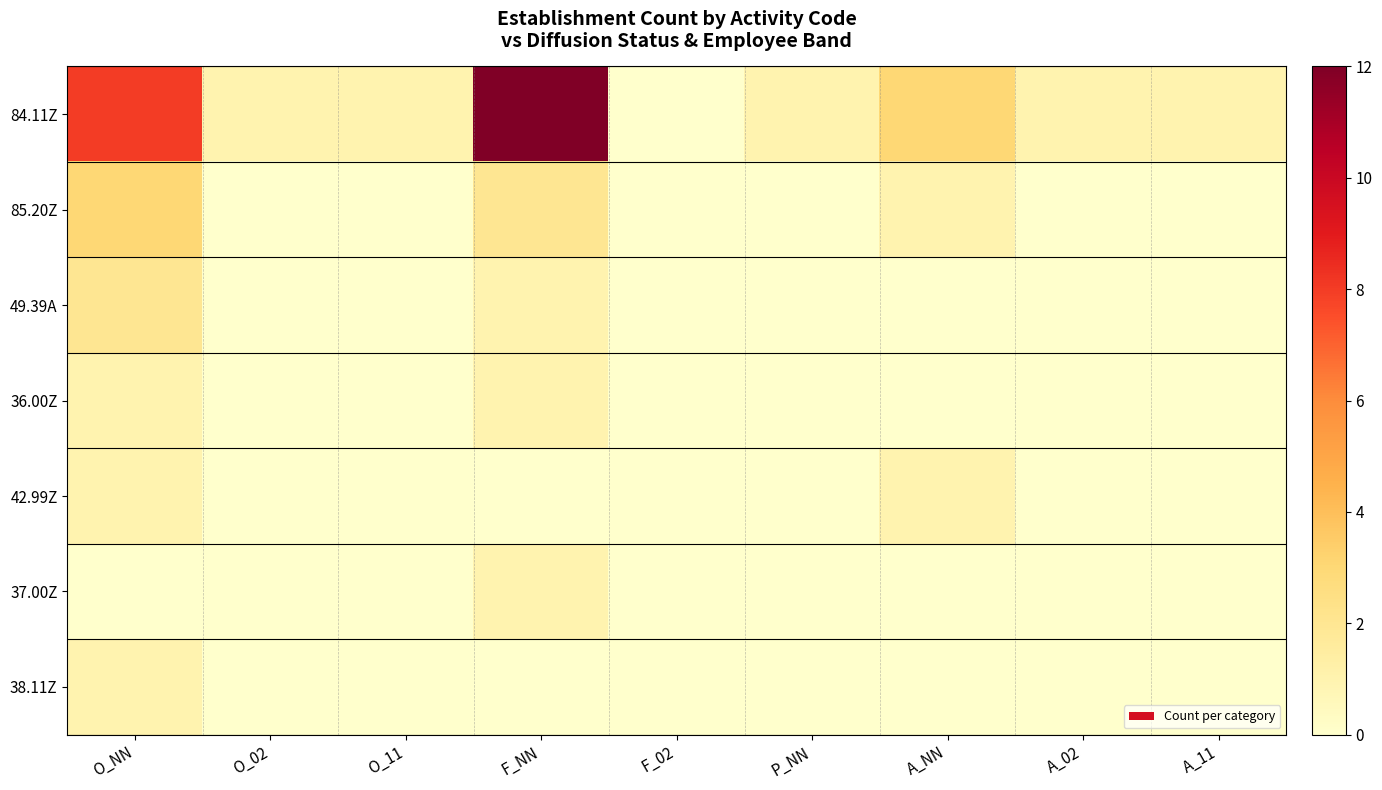

Reading right to left, list all the values displayed in this chart.

84.11Z: A_11=1	A_02=1	A_NN=3	P_NN=1	F_02=0	F_NN=12	O_11=1	O_02=1	O_NN=8
85.20Z: A_11=0	A_02=0	A_NN=1	P_NN=0	F_02=0	F_NN=2	O_11=0	O_02=0	O_NN=3
49.39A: A_11=0	A_02=0	A_NN=0	P_NN=0	F_02=0	F_NN=1	O_11=0	O_02=0	O_NN=2
36.00Z: A_11=0	A_02=0	A_NN=0	P_NN=0	F_02=0	F_NN=1	O_11=0	O_02=0	O_NN=1
42.99Z: A_11=0	A_02=0	A_NN=1	P_NN=0	F_02=0	F_NN=0	O_11=0	O_02=0	O_NN=1
37.00Z: A_11=0	A_02=0	A_NN=0	P_NN=0	F_02=0	F_NN=1	O_11=0	O_02=0	O_NN=0
38.11Z: A_11=0	A_02=0	A_NN=0	P_NN=0	F_02=0	F_NN=0	O_11=0	O_02=0	O_NN=1